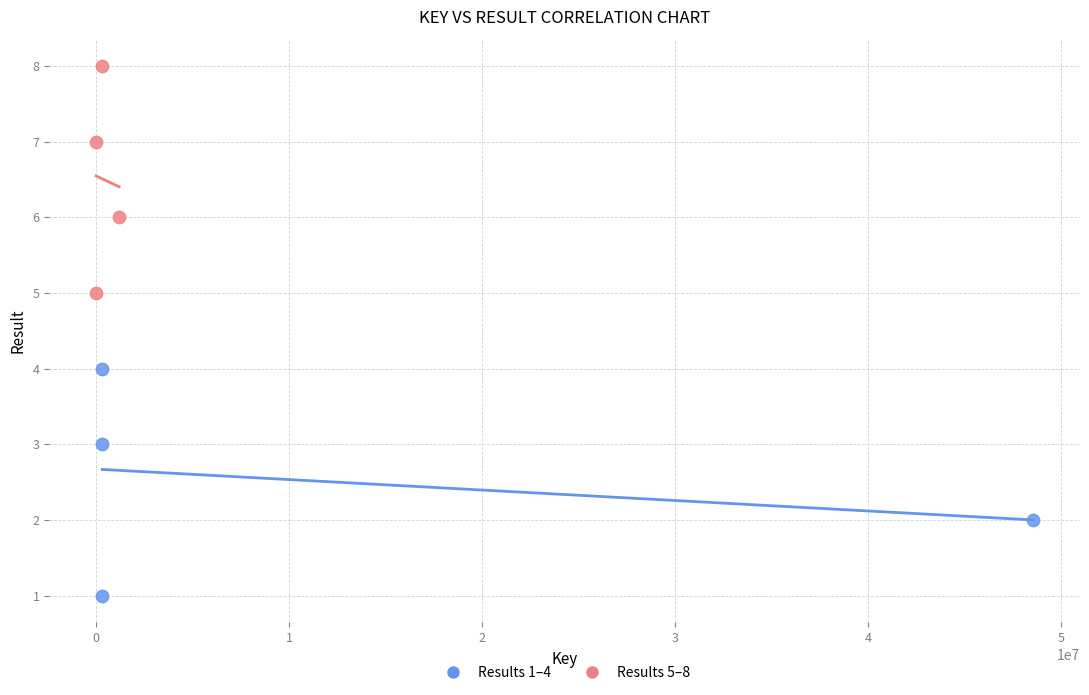

Which series contains the highest Y value?

Results 5–8